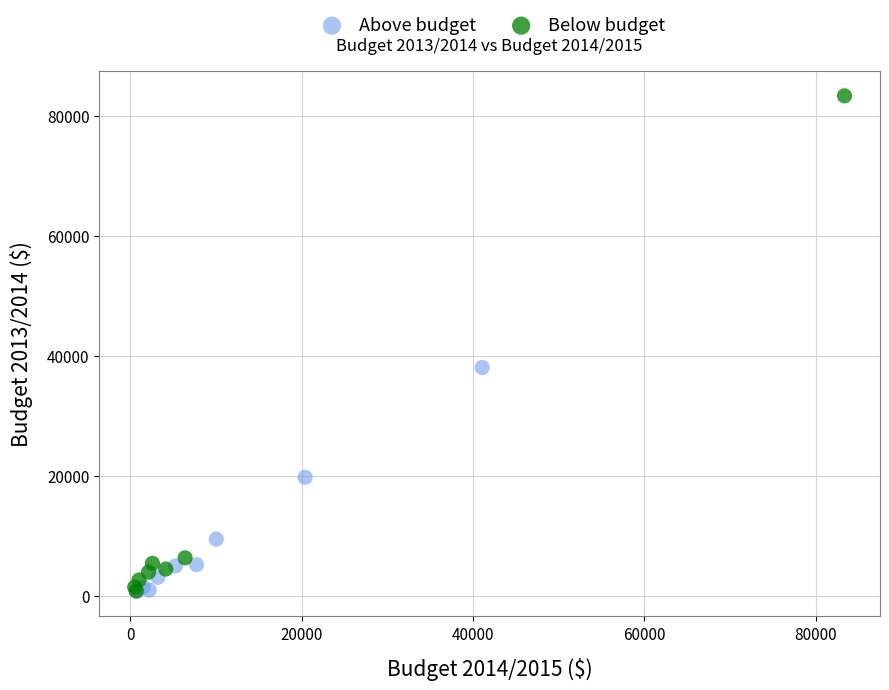

What are all the series names shown in the legend?

Above budget, Below budget